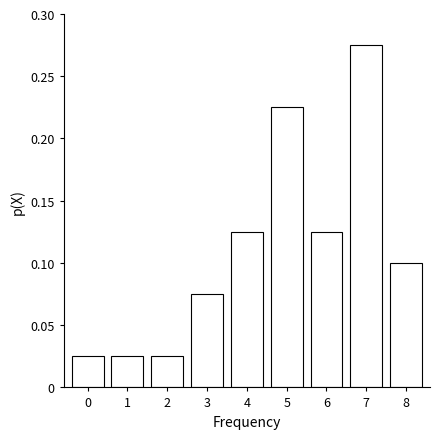

What is the sum of all values?

1.0